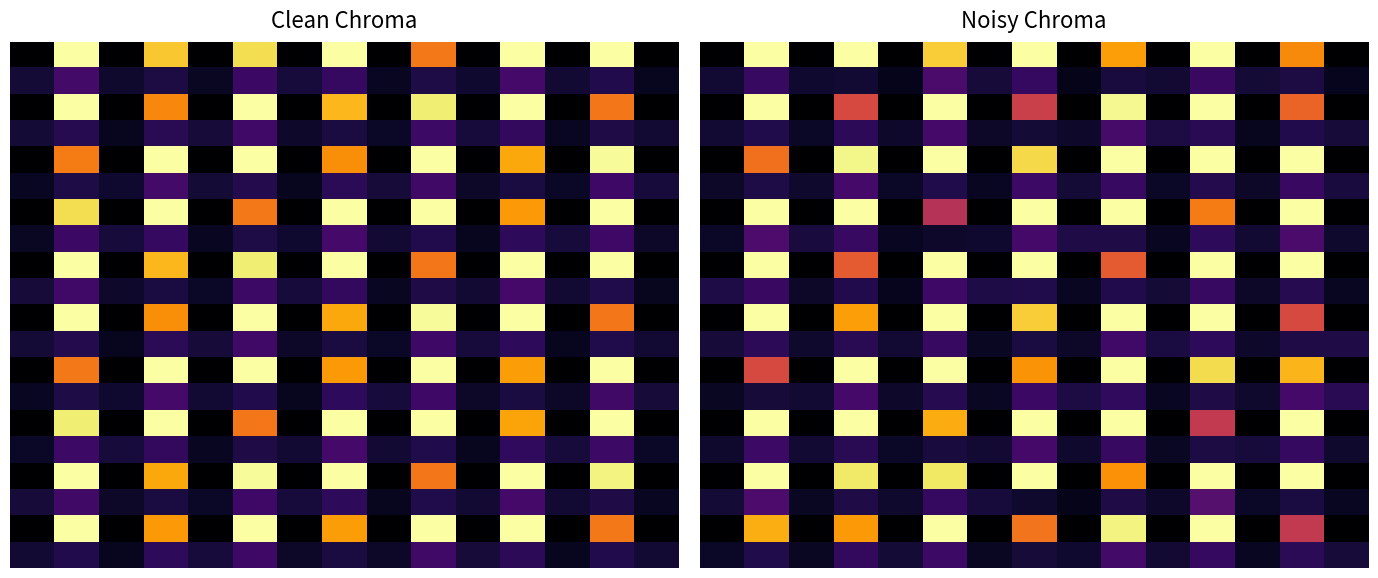

What is the greatest value displayed?

1.0